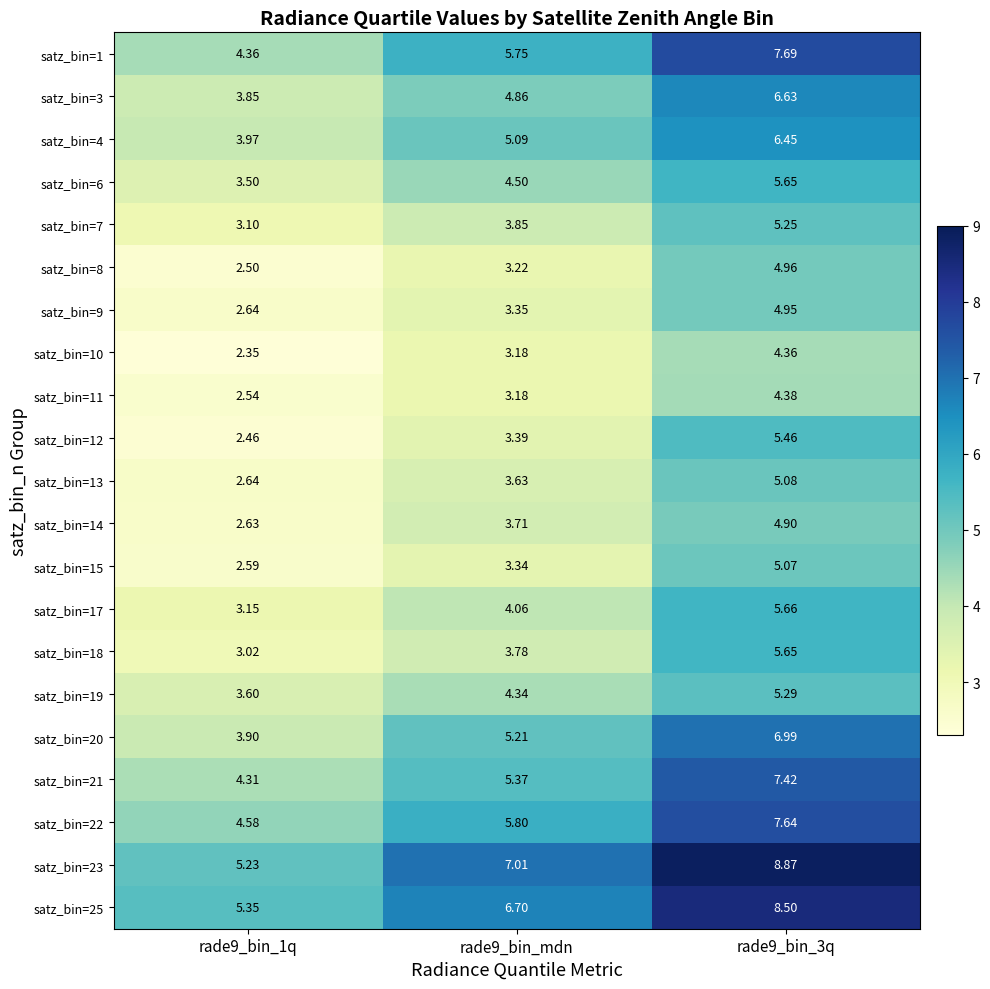

Is the value of satz_bin=14 at rade9_bin_1q greater than the value of satz_bin=10 at rade9_bin_3q?

No